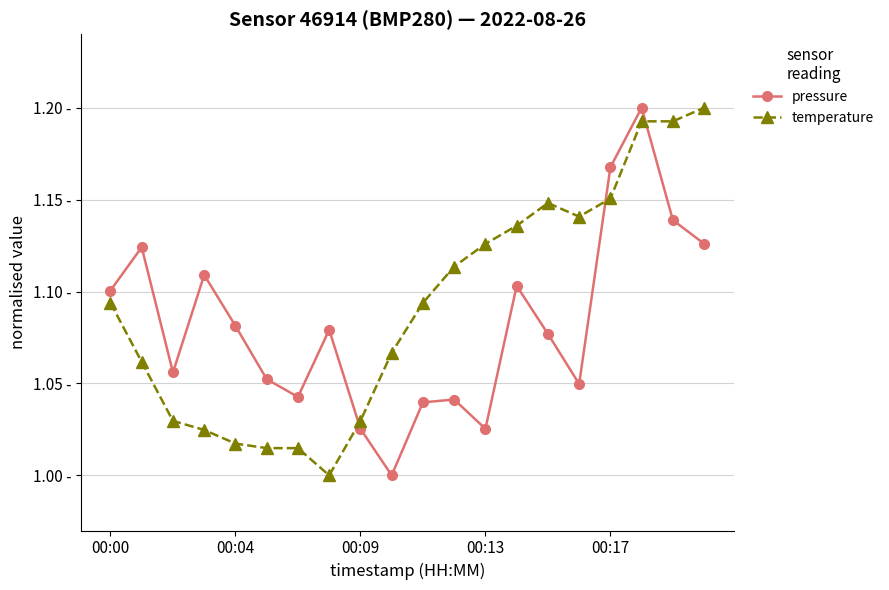

Is this an area chart (filled region under the line)?

No